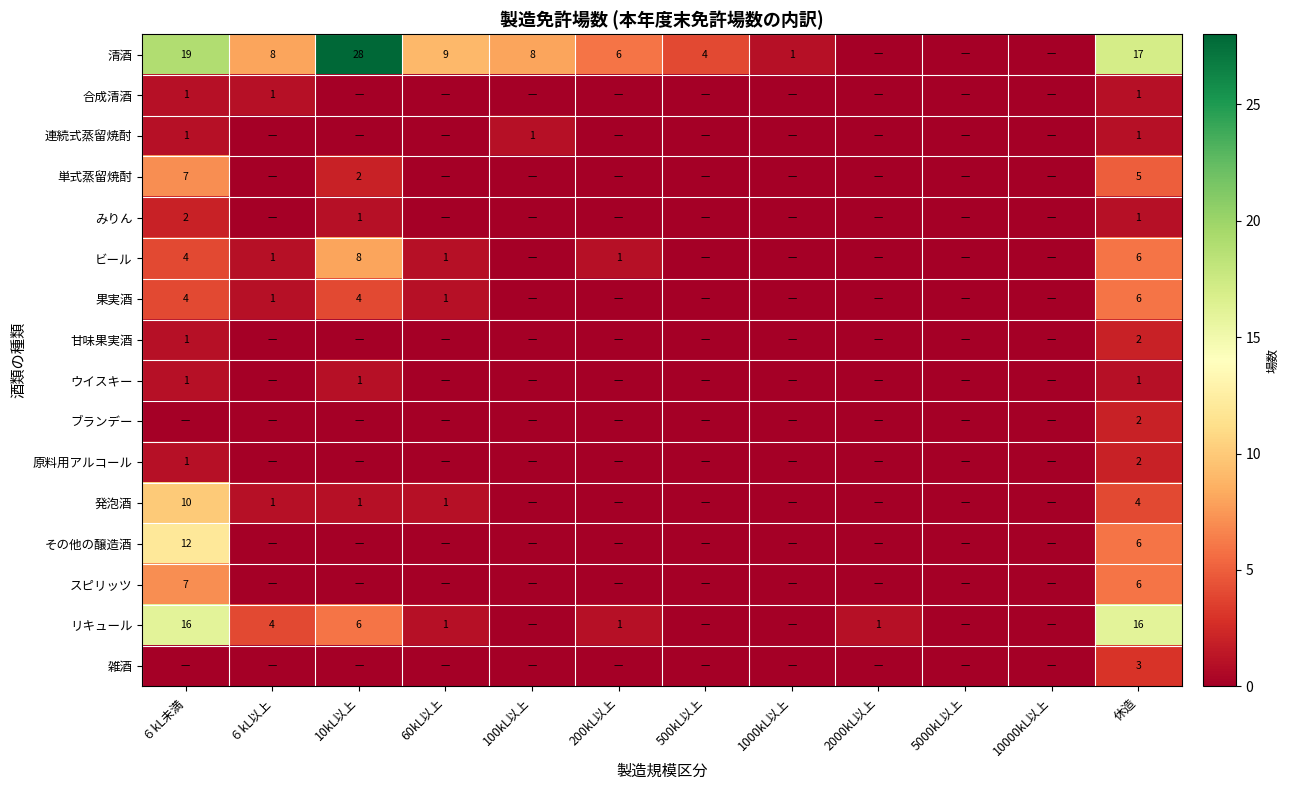

What is the difference between the maximum and second lowest values in the ブランデー series?

2